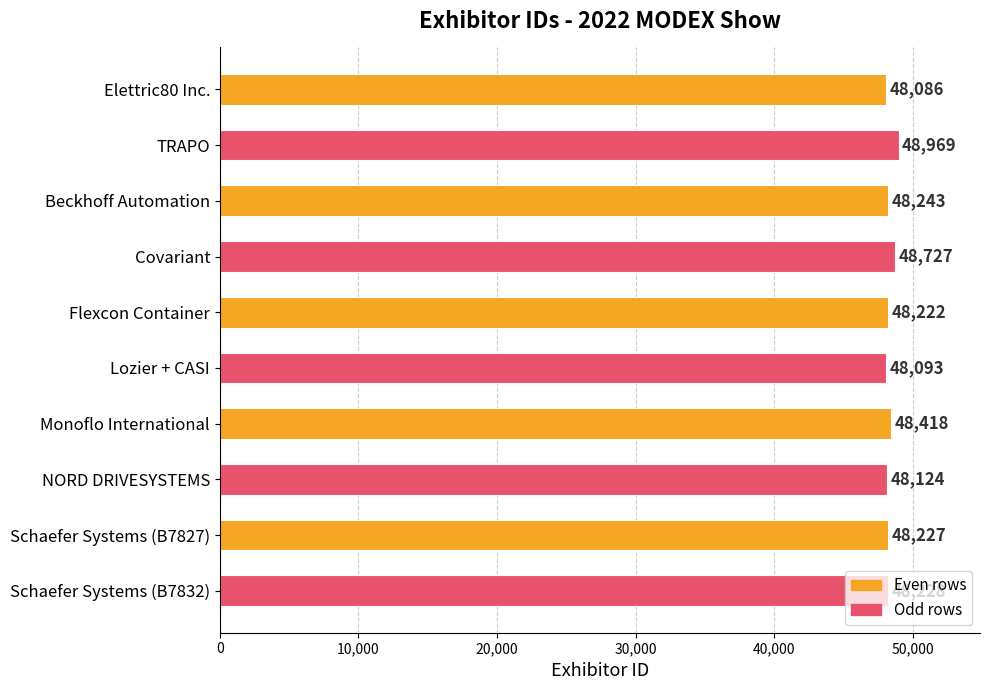

List the labels in order of value, smallest first.

Elettric80 Inc., Lozier + CASI, NORD DRIVESYSTEMS, Flexcon Container, Schaefer Systems (B7827), Schaefer Systems (B7832), Beckhoff Automation, Monoflo International, Covariant, TRAPO